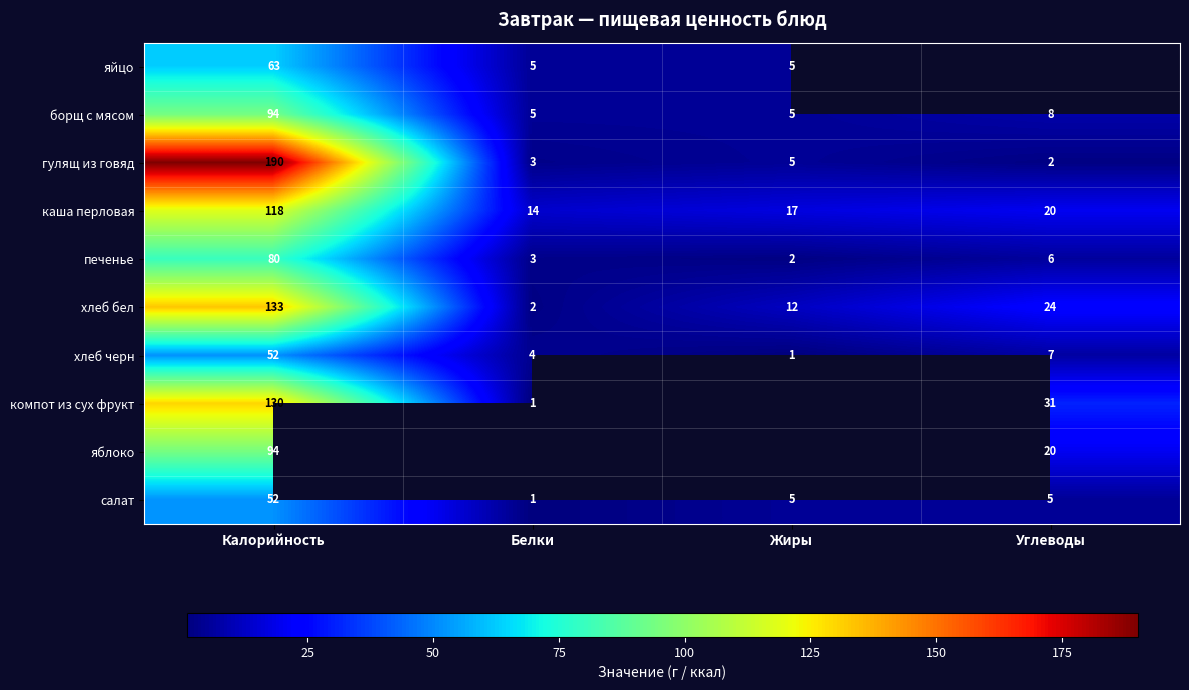

Is the value of печенье at Углеводы greater than the value of хлеб бел at Калорийность?

No